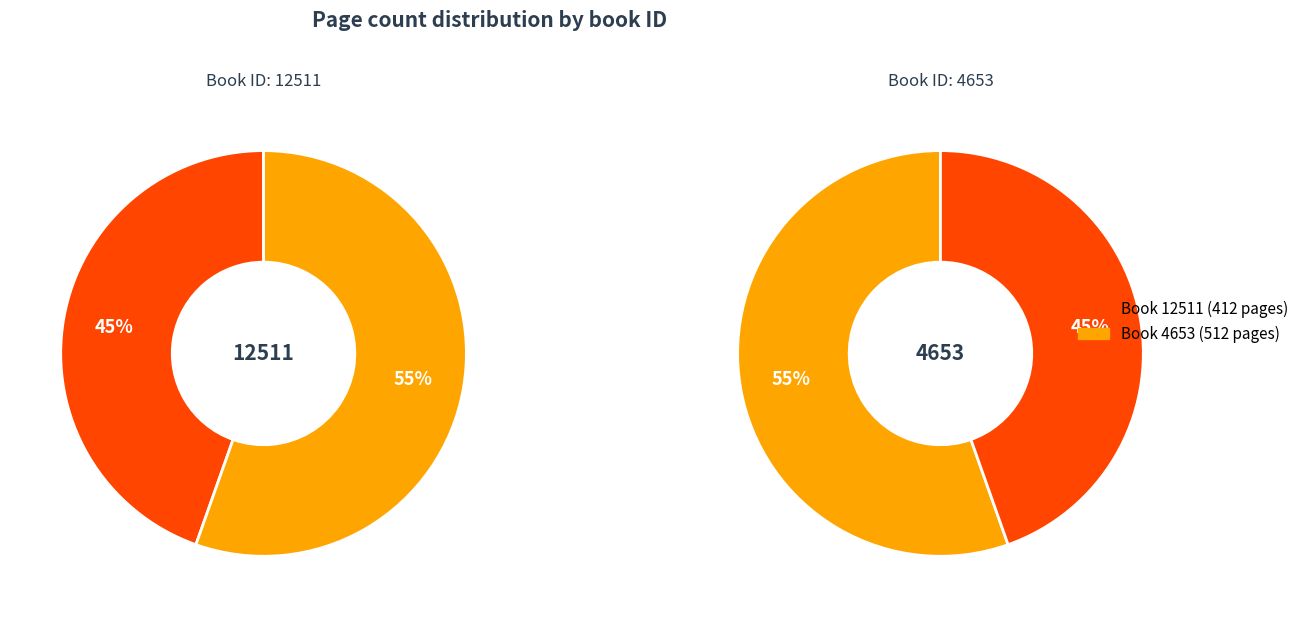

Rank the categories by value from highest to lowest.

4653, 12511